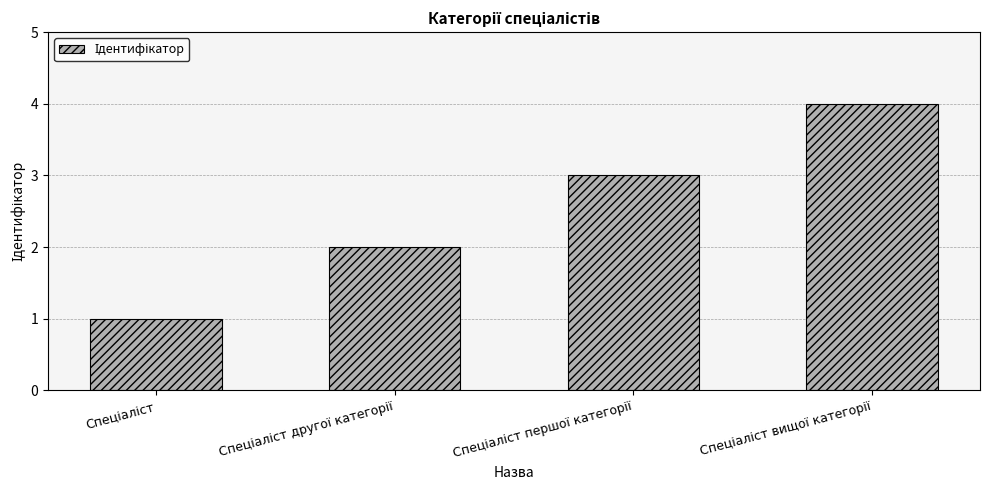

What is the difference between the maximum and minimum values?

3